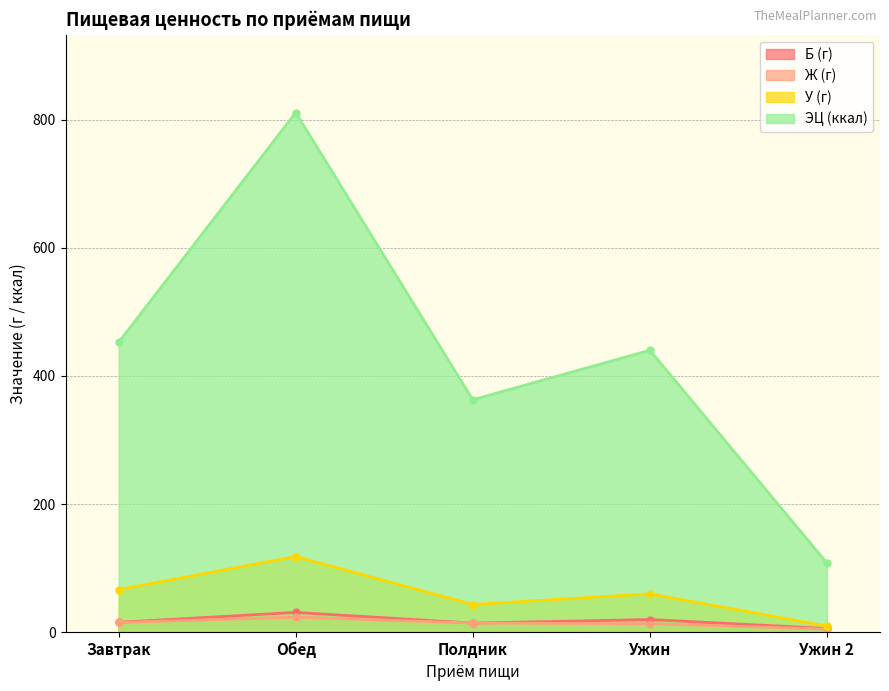

True or false: Ж (г) and ЭЦ (ккал) intersect in this chart.

False